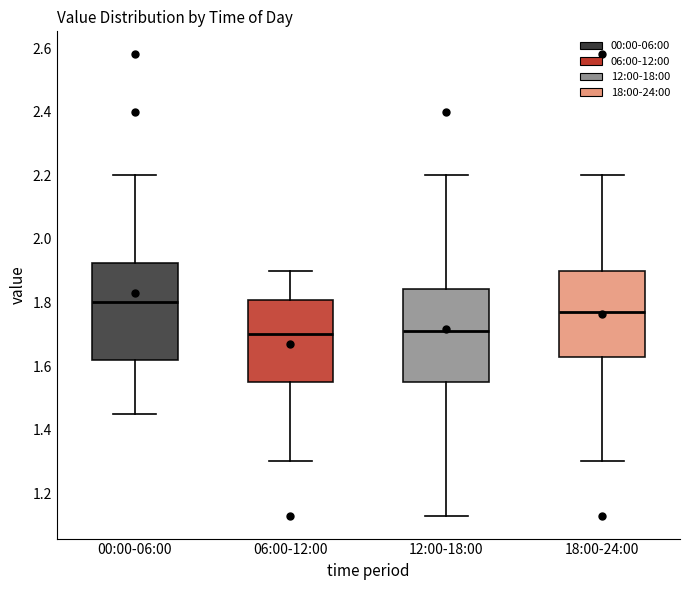

Reading left to right, read every box against the y-axis: the position of its median line, the range the box covers, and the ends of its whiskers. The values are not printed on the chart, so give them approximately, as read against the axis.

00:00-06:00: median 1.80, box 1.62 to 1.92, whiskers 1.46 to 2.20
06:00-12:00: median 1.70, box 1.56 to 1.80, whiskers 1.30 to 1.90
12:00-18:00: median 1.72, box 1.56 to 1.84, whiskers 1.14 to 2.20
18:00-24:00: median 1.78, box 1.64 to 1.90, whiskers 1.30 to 2.20